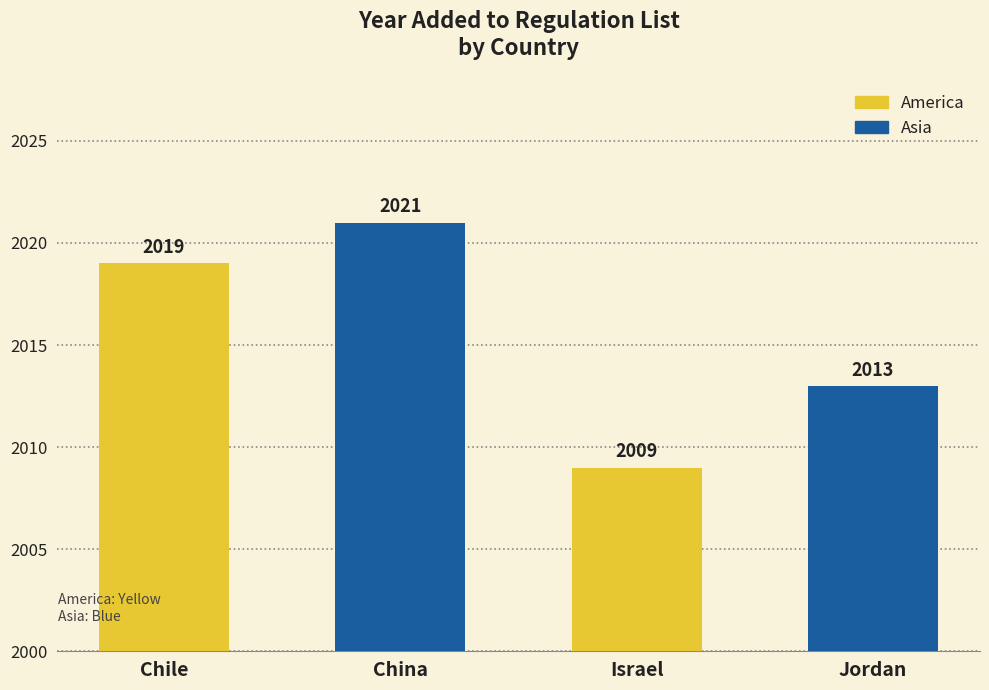

What position from the left is Jordan?

4